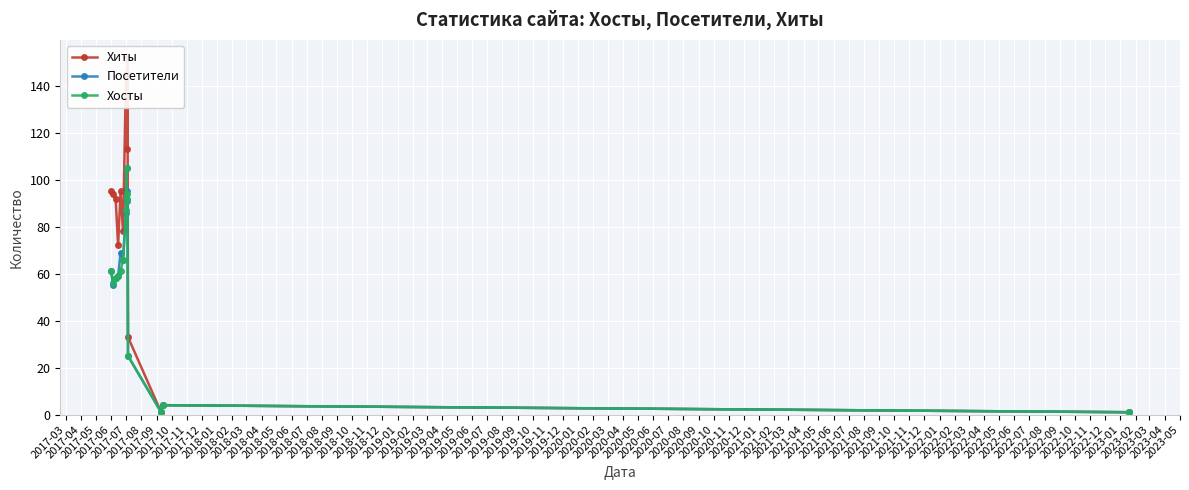

Rank the series by their maximum value, from lowest to highest.

Посетители, Хосты, Хиты